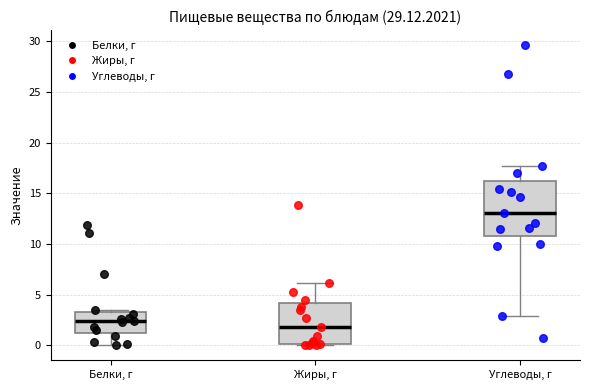

Where does the median line of the box for Углеводы, г sit on the y-axis? The values are not printed on the chart, so give them approximately, as read against the axis.

13.0